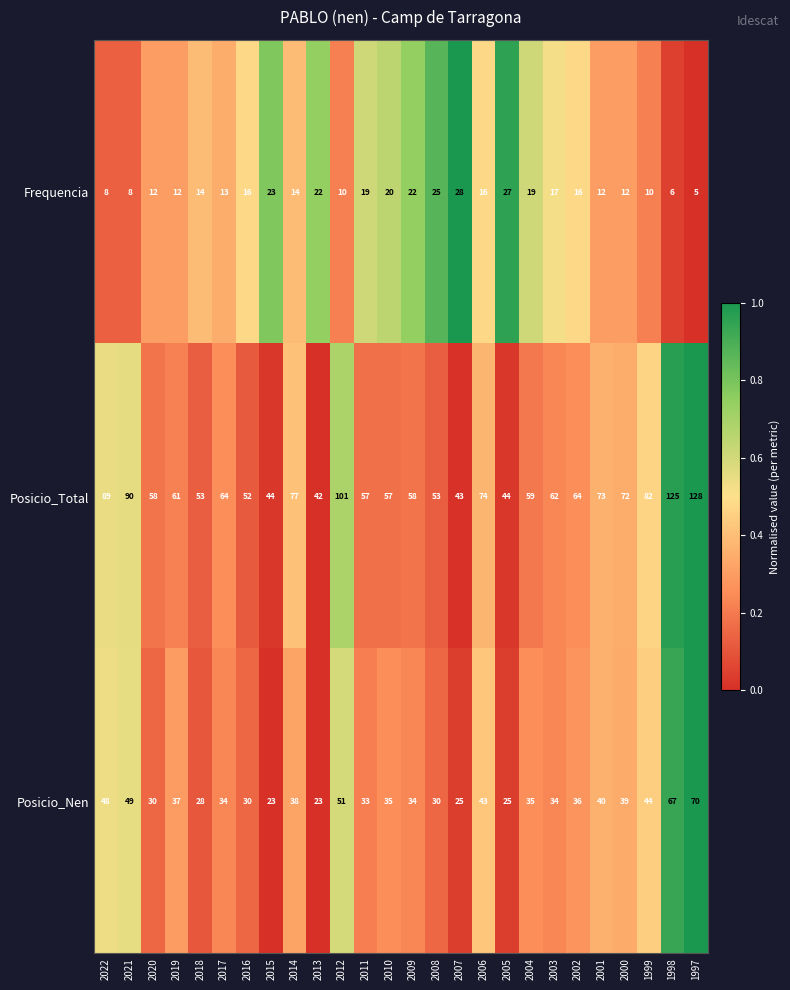

True or false: Frequencia has a value of 4 at 2001.

False